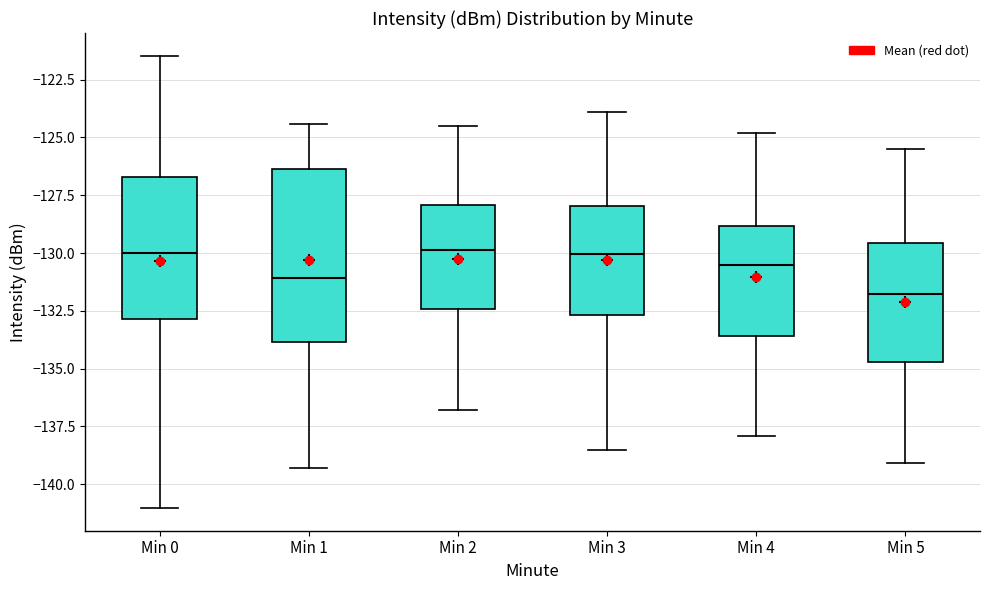

Reading left to right, transcribe this box plot: for each box, give where its median line is, the range the box spans, and where its two whiskers end, as read against the y-axis. The values are not printed on the chart, so give them approximately, as read against the axis.

Min 0: median -130.0, box -133.0 to -126.5, whiskers -141.0 to -121.5
Min 1: median -131.0, box -134.0 to -126.5, whiskers -139.5 to -124.5
Min 2: median -130.0, box -132.5 to -128.0, whiskers -137.0 to -124.5
Min 3: median -130.0, box -132.5 to -128.0, whiskers -138.5 to -124.0
Min 4: median -130.5, box -133.5 to -129.0, whiskers -138.0 to -125.0
Min 5: median -131.5, box -134.5 to -129.5, whiskers -139.0 to -125.5